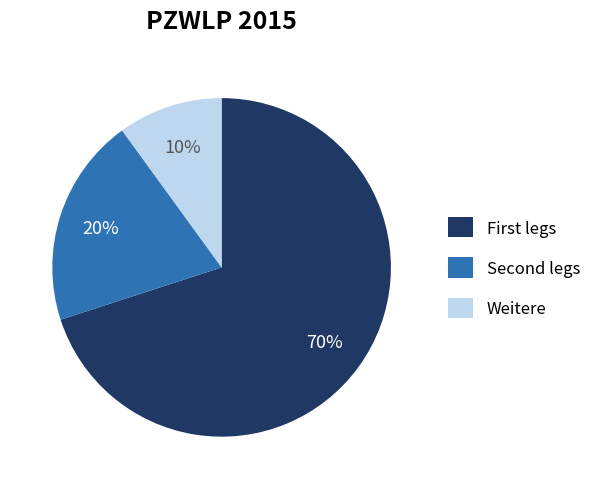

What percentage is the Weitere slice, to the nearest percent?

10%